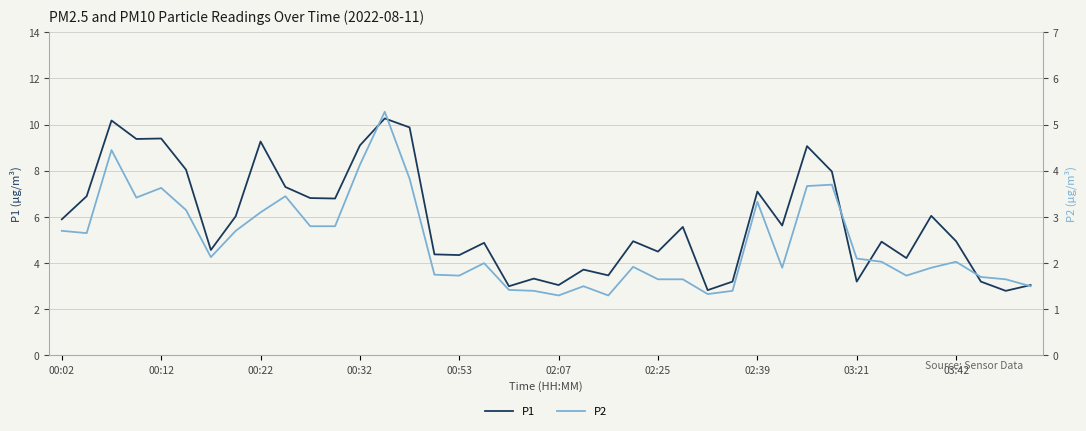

What are all the series names shown in the legend?

P1, P2